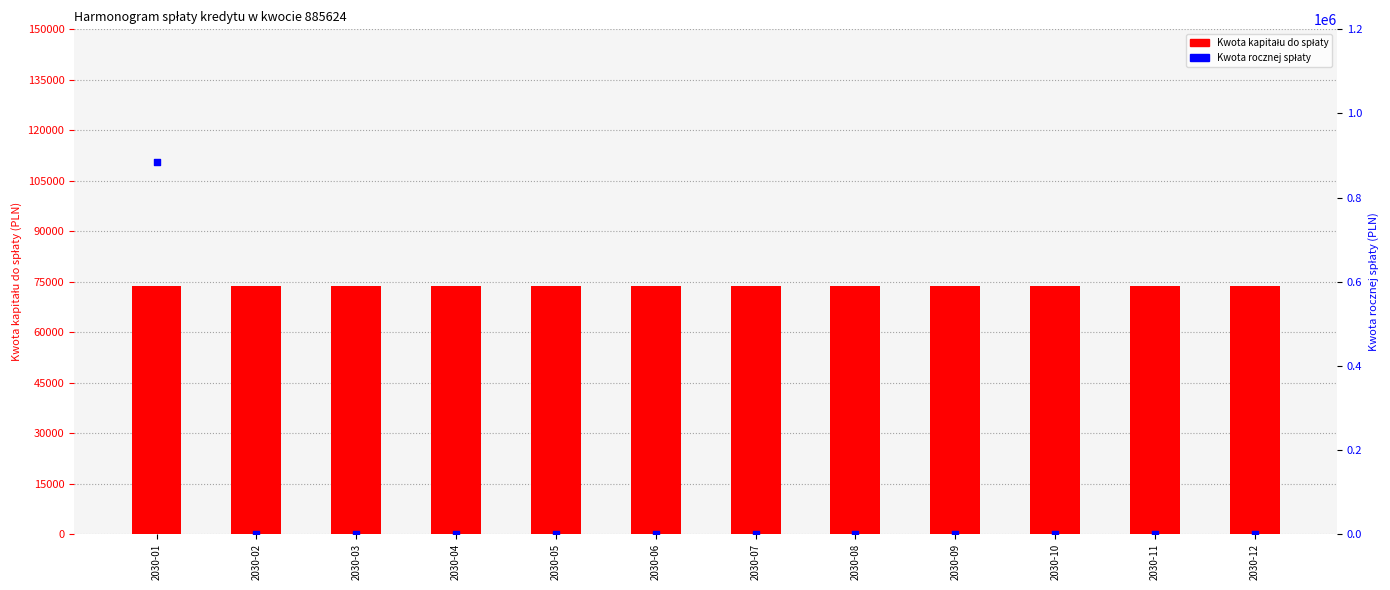

What is the total value across all series at 2030-12?

73824